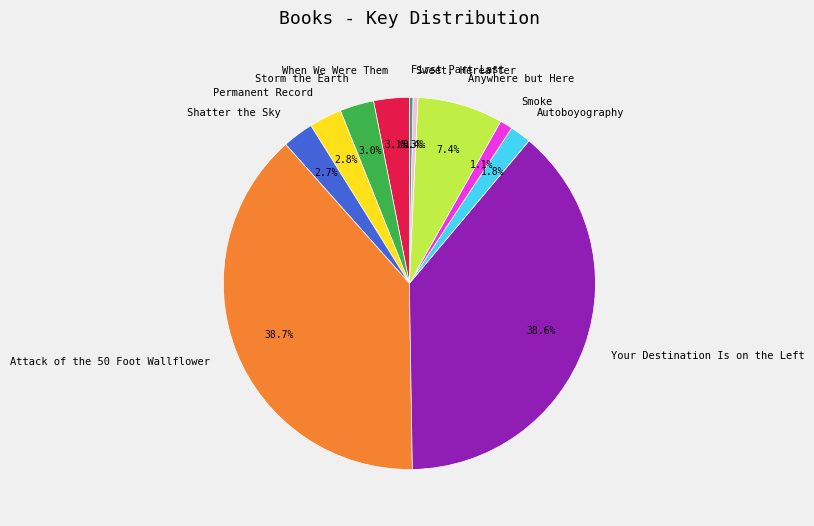

How many segments does this pie chart have?

11